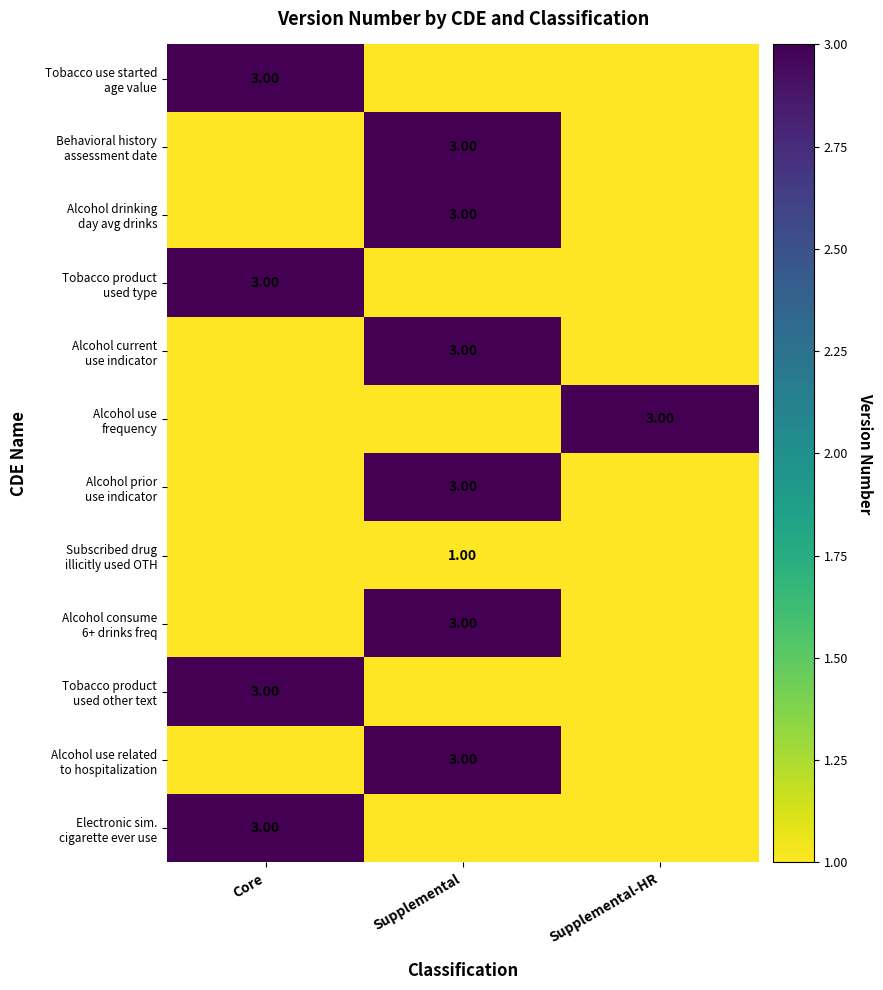

Rank the series by their maximum value, from lowest to highest.

Subscribed drug illicitly used OTH, Tobacco use started age value, Behavioral history assessment date, Alcohol drinking day avg drinks, Tobacco product used type, Alcohol current use indicator, Alcohol use frequency, Alcohol prior use indicator, Alcohol consume 6+ drinks freq, Tobacco product used other text, Alcohol use related to hospitalization, Electronic sim. cigarette ever use